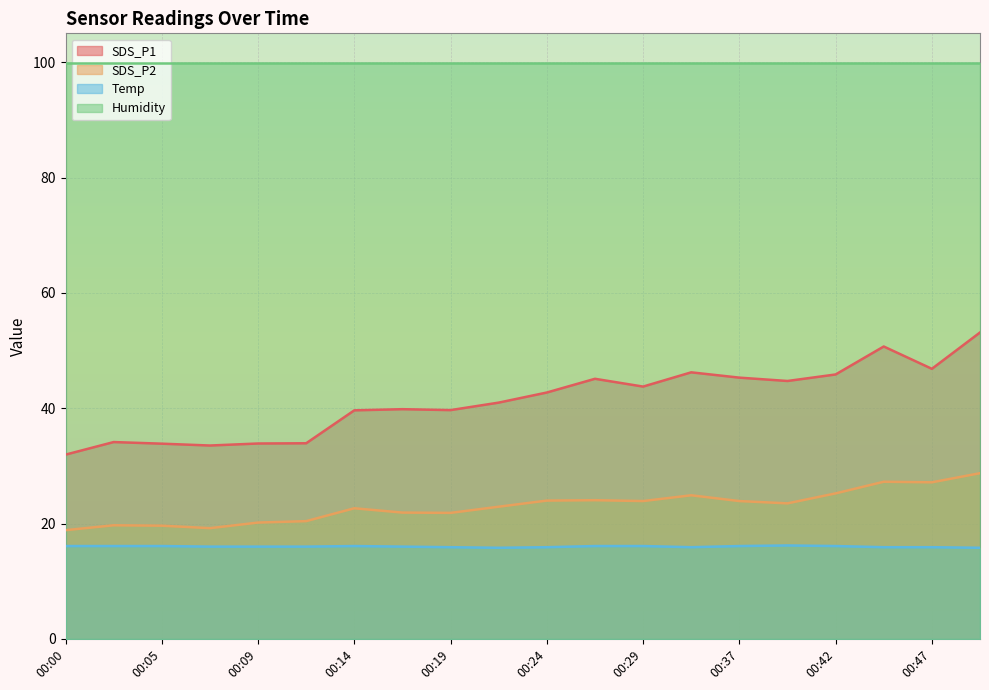

At which category is the sum across all series the highest?

00:50